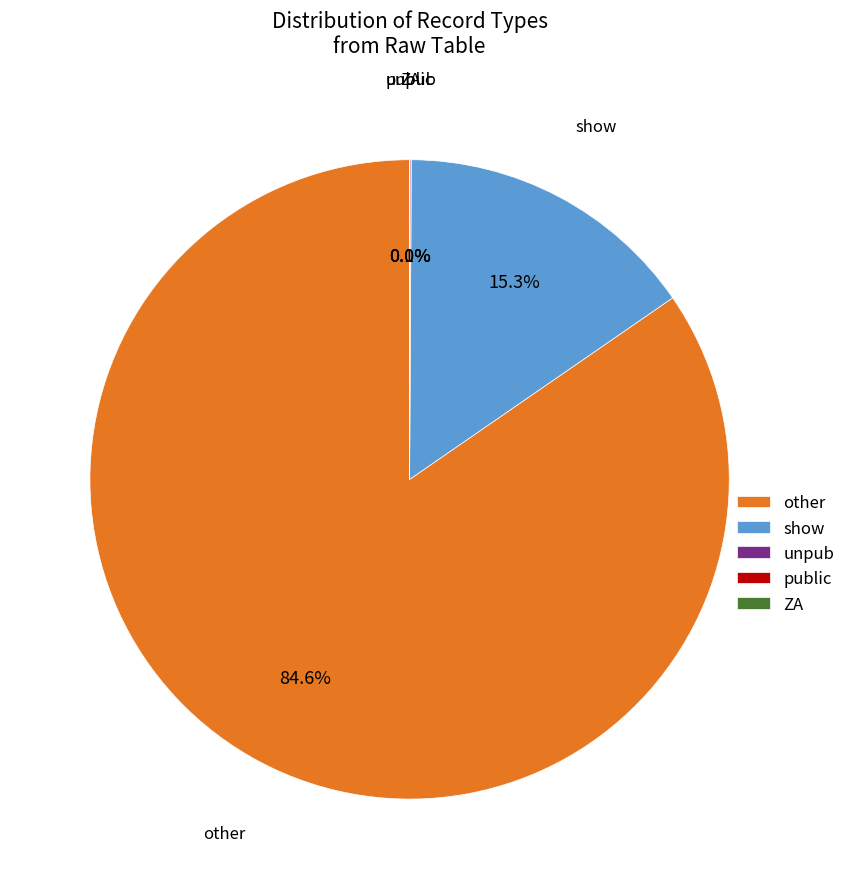

True or false: other accounts for 85% of the total.

True